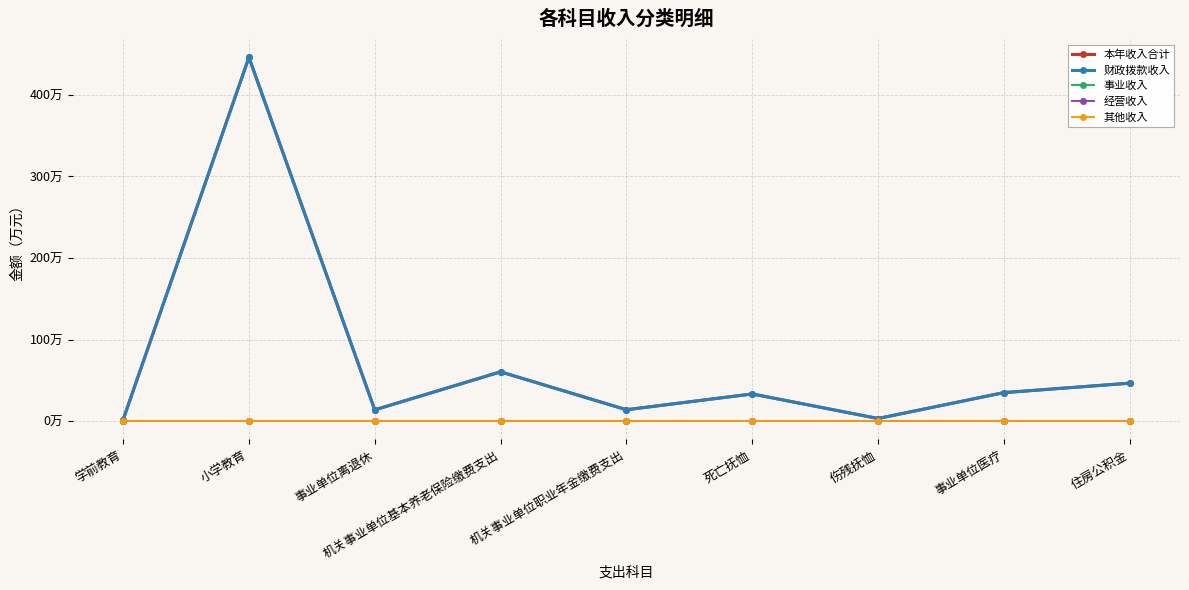

True or false: 事业收入 and 本年收入合计 cross at least once.

False